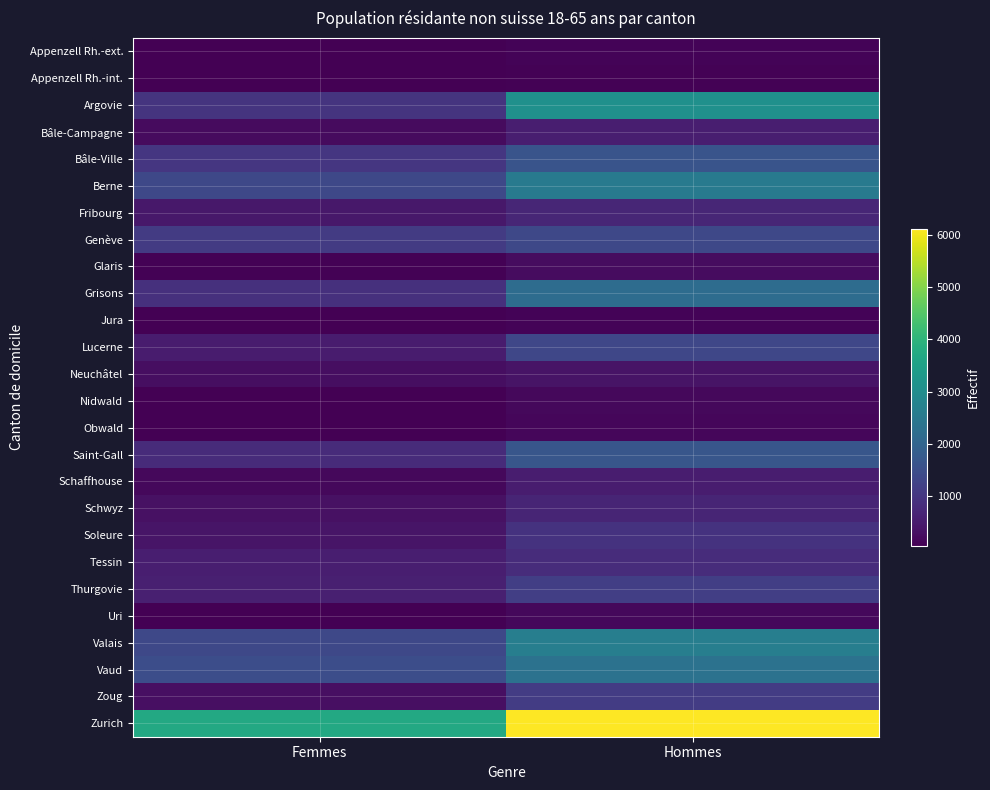

Which label corresponds to the largest value in the chart?

Hommes